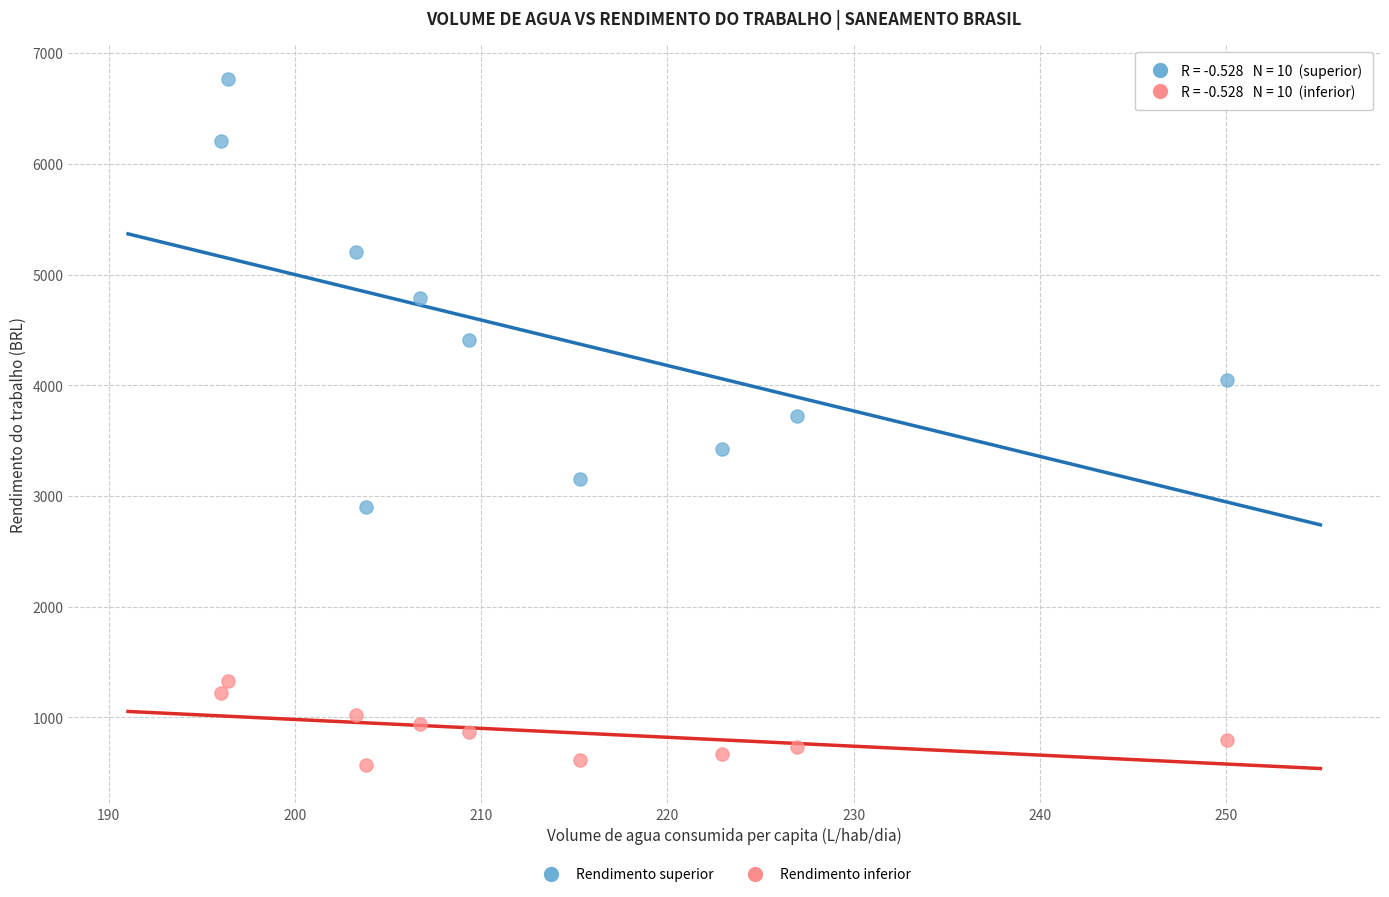

Across all data points, what is the range of X values (max minus min)?

54.0